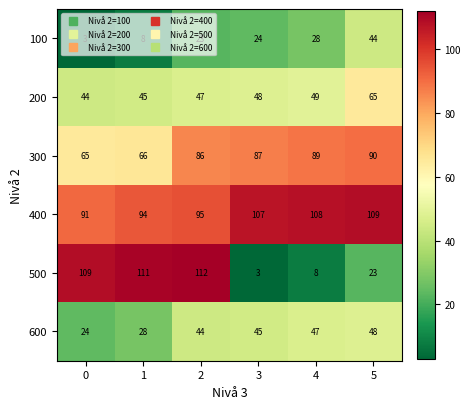

The value of 300 at 0 is 40. True or false?

False